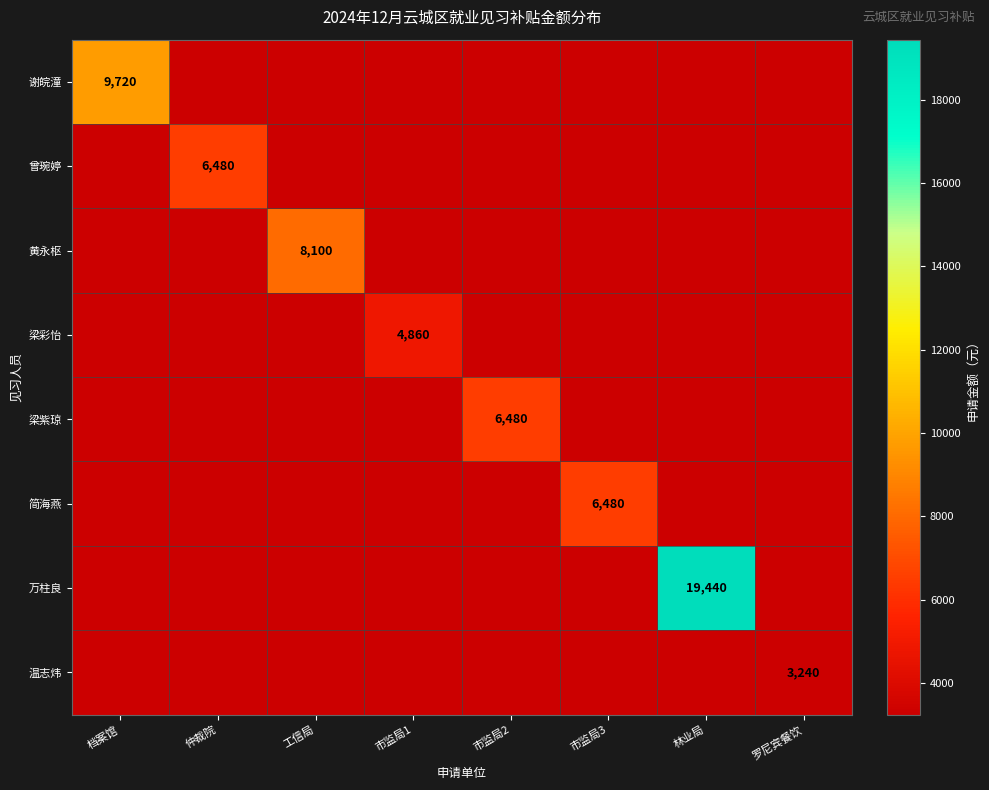

Rank the categories by 万柱良 value from highest to lowest.

林业局, 档案馆, 仲裁院, 工信局, 市监局1, 市监局2, 市监局3, 罗尼宾餐饮